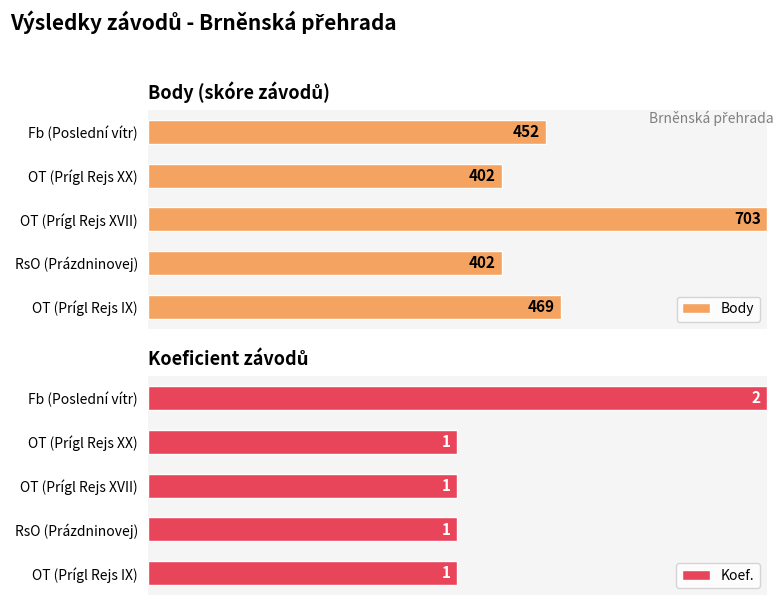

How many series are shown in this chart?

2